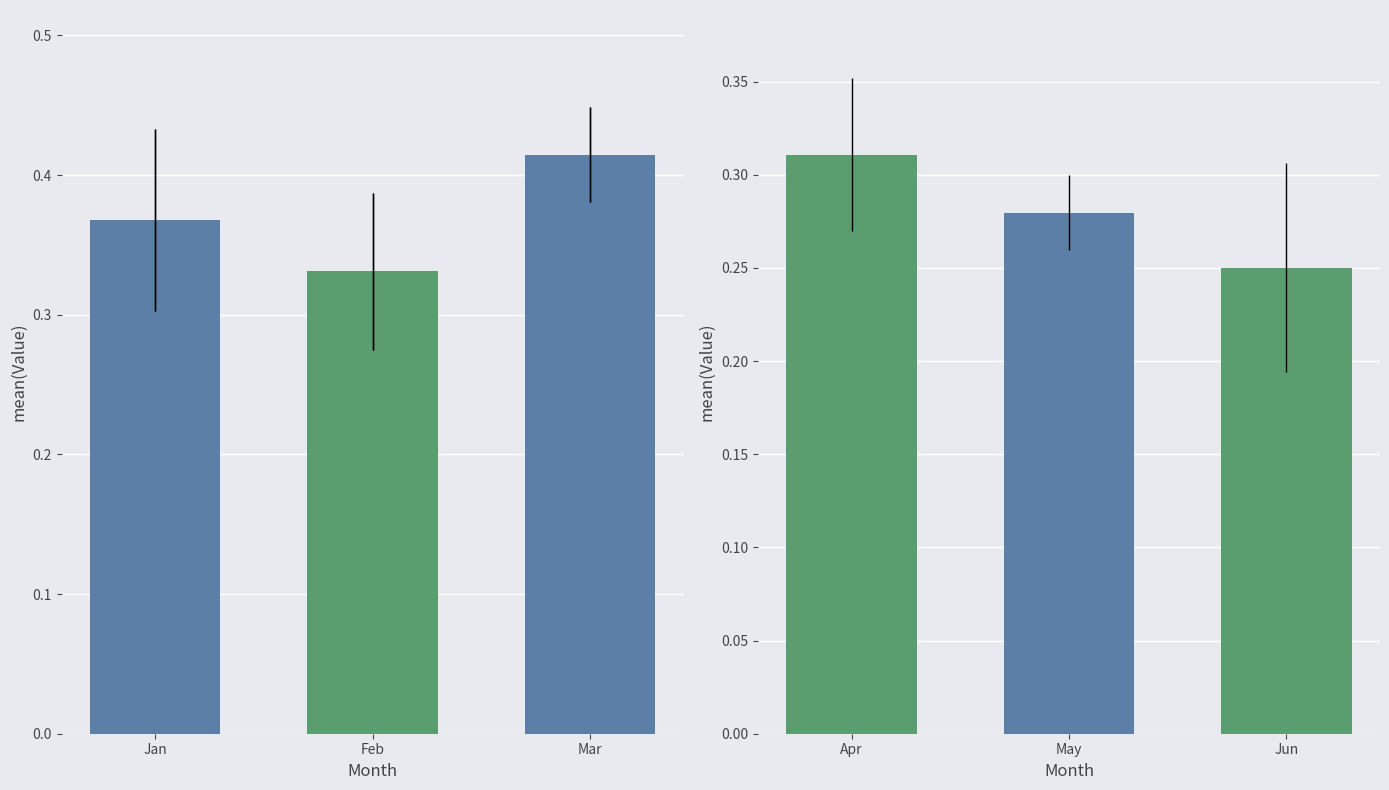

What is the value of the 2nd bar from the left?

0.3